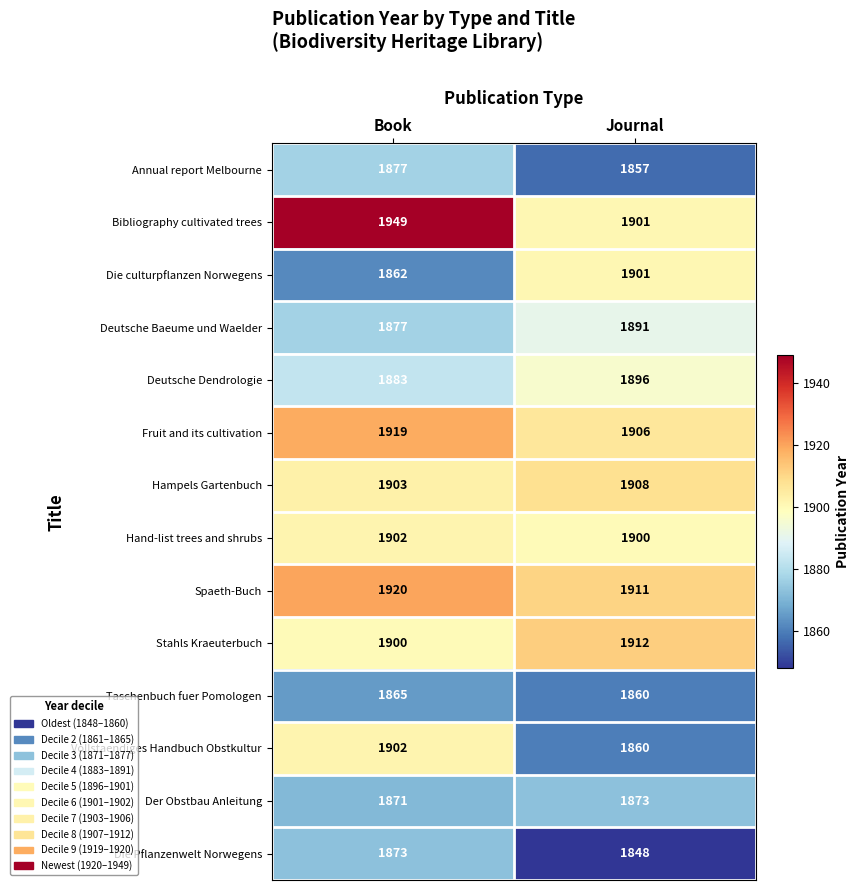

What is the sum of all Fruit and its cultivation values?

3825